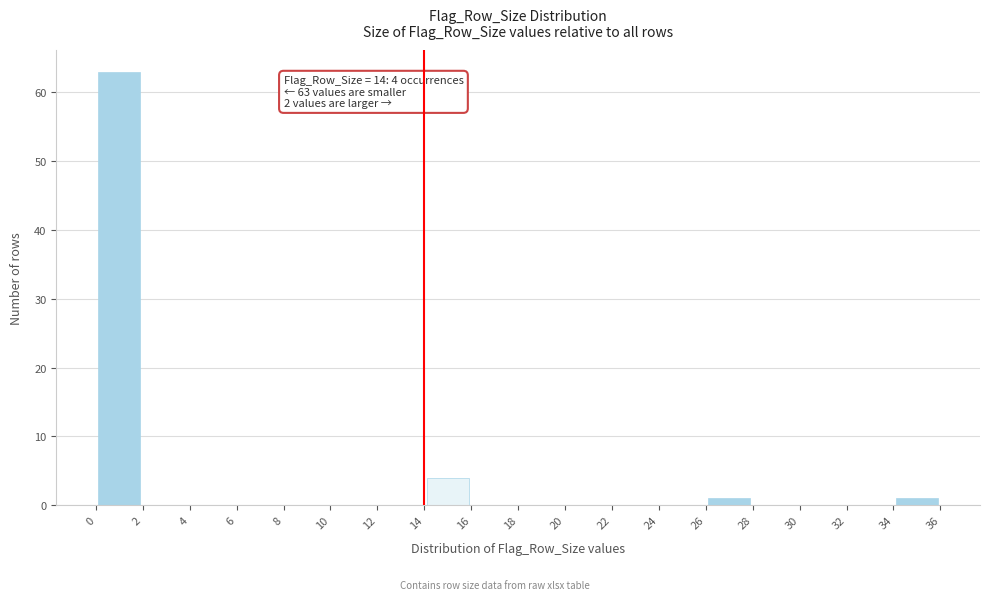

Over which range of the x-axis is the bar tallest?

0 to 2